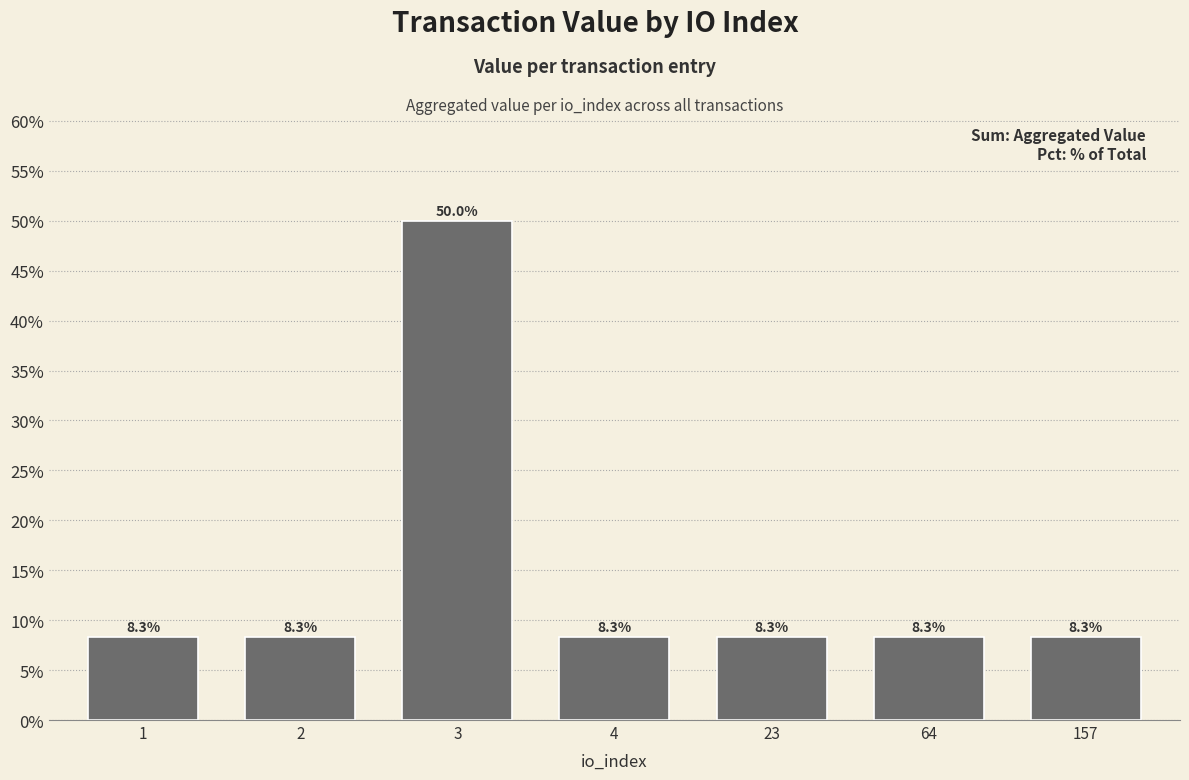

The chart shows a value of 4.2 at 2. True or false?

False